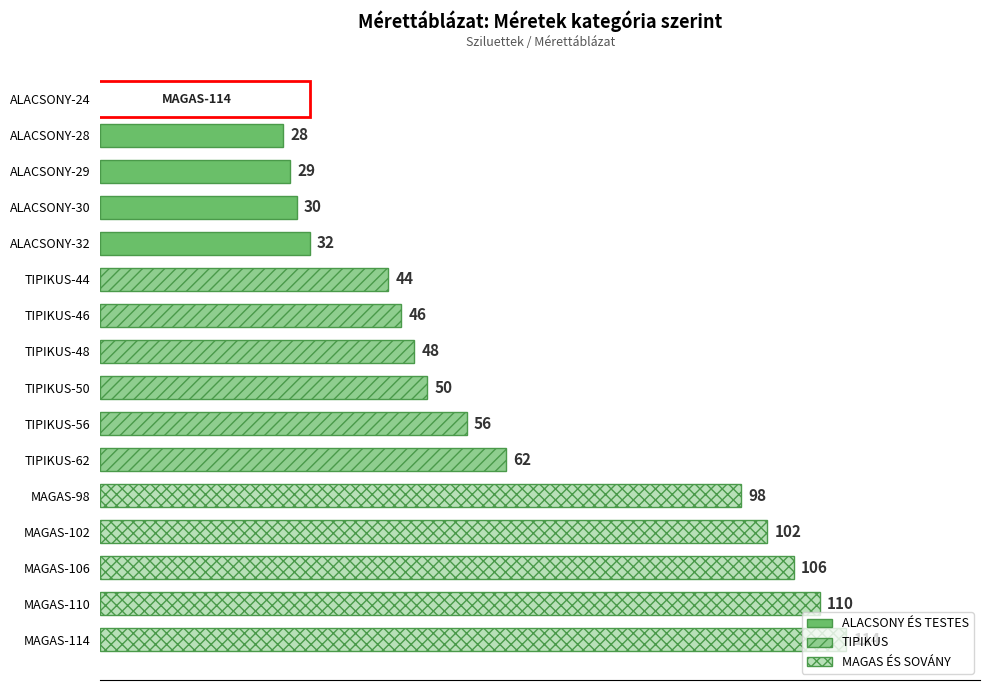

The value at ALACSONY-28 is 12. True or false?

False